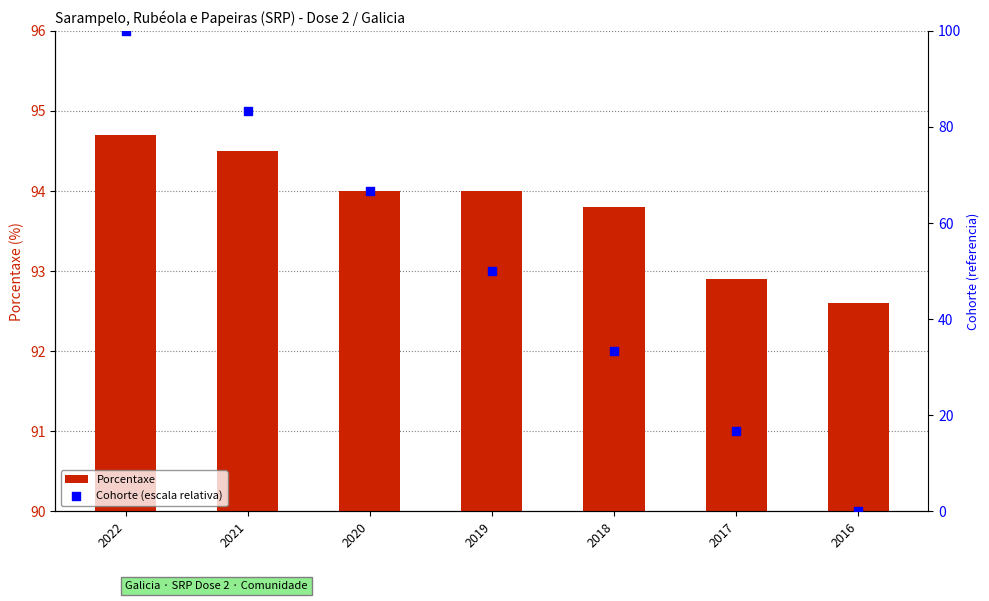

At which category is the sum across all series the highest?

2022